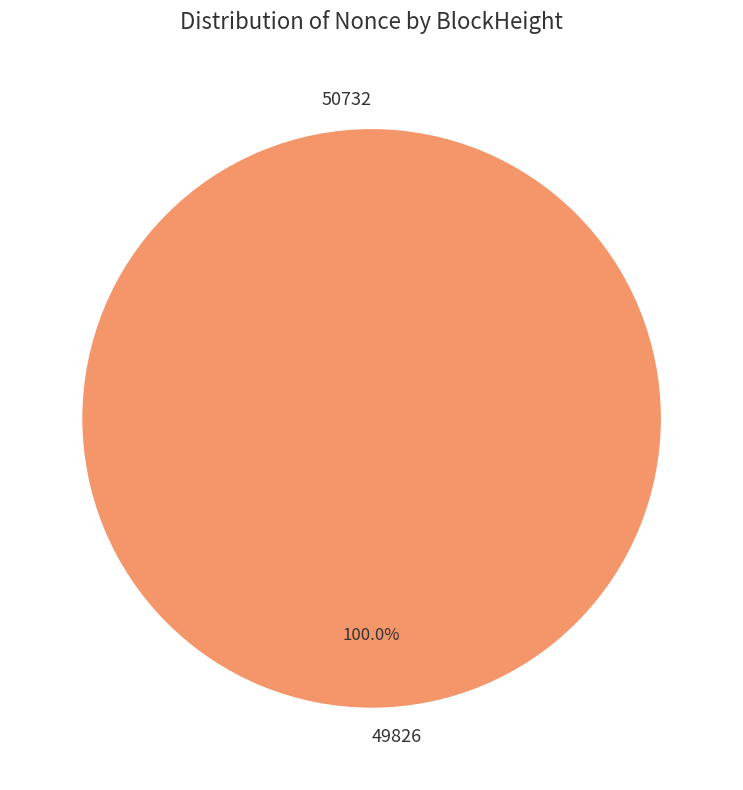

Do 49826 and 50732 together represent more than half of the pie?

Yes